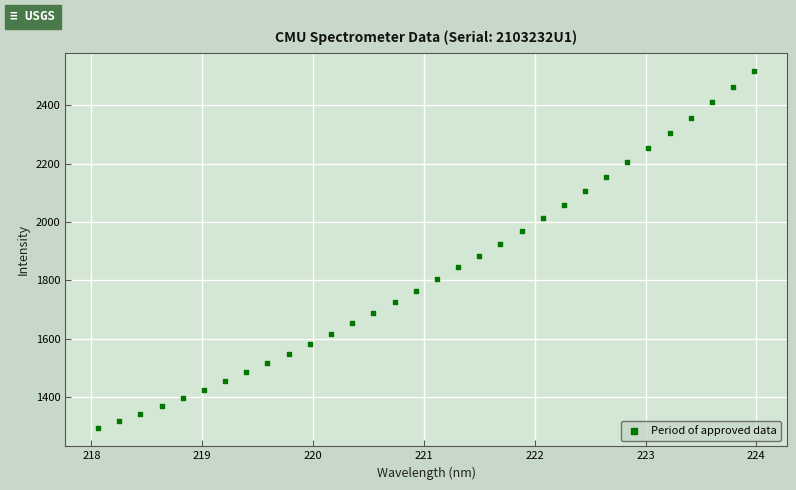

What is the range of X values (max minus min)?

5.9